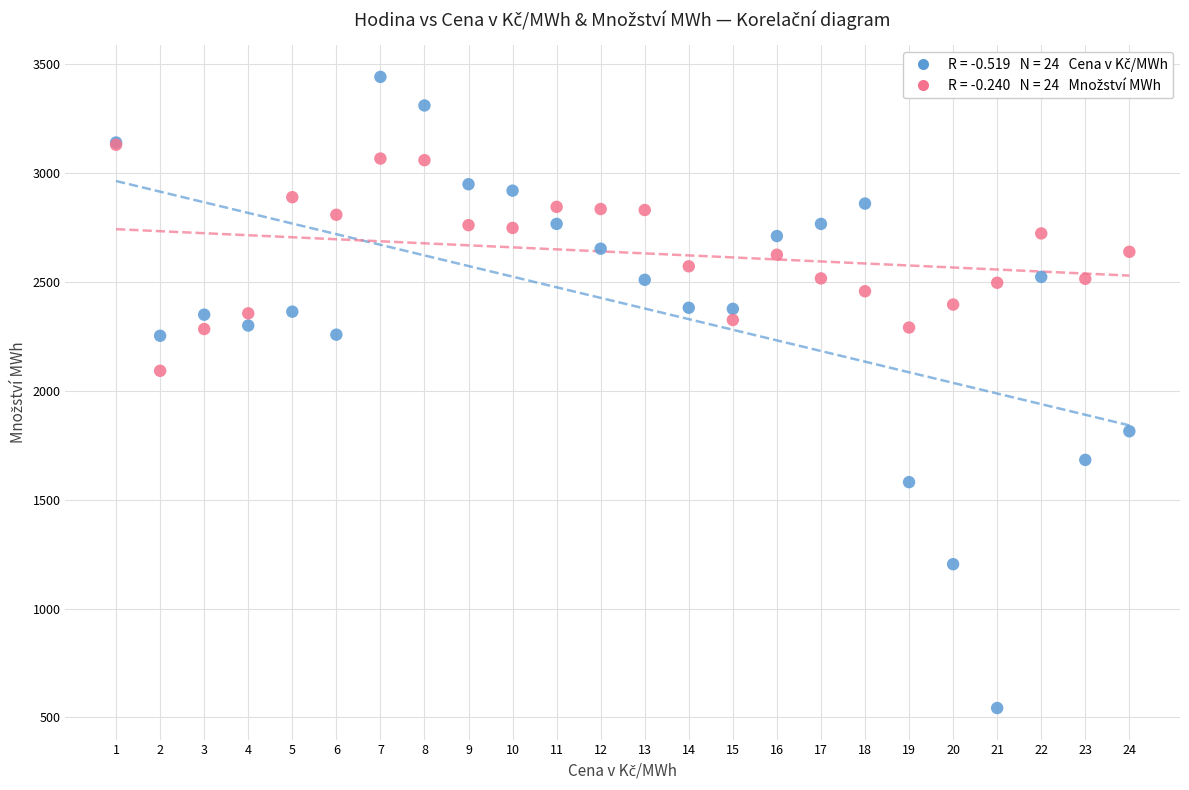

Across all series, what Y value is closest to 1991?

2091.4